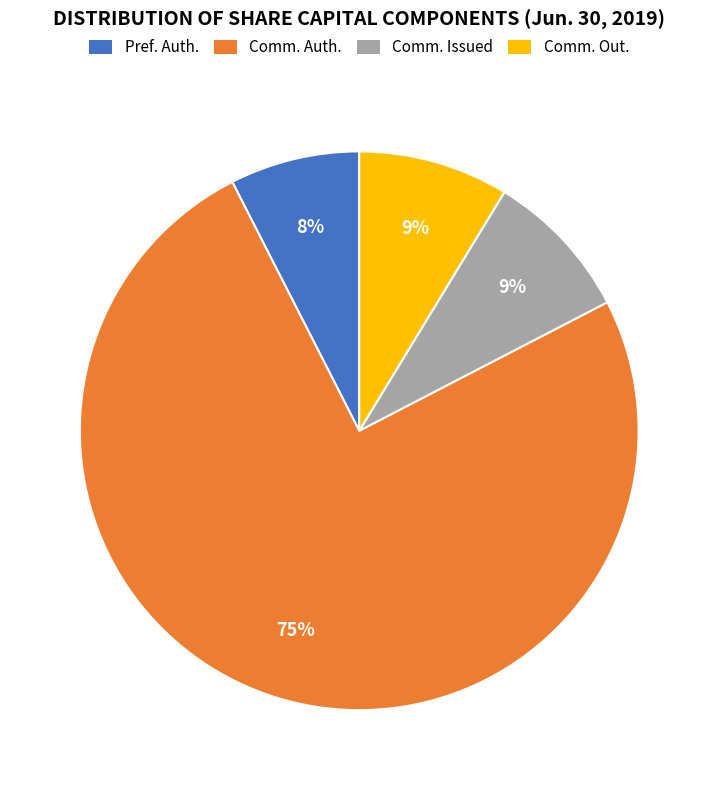

Is there any slice that represents more than half of the pie?

Yes